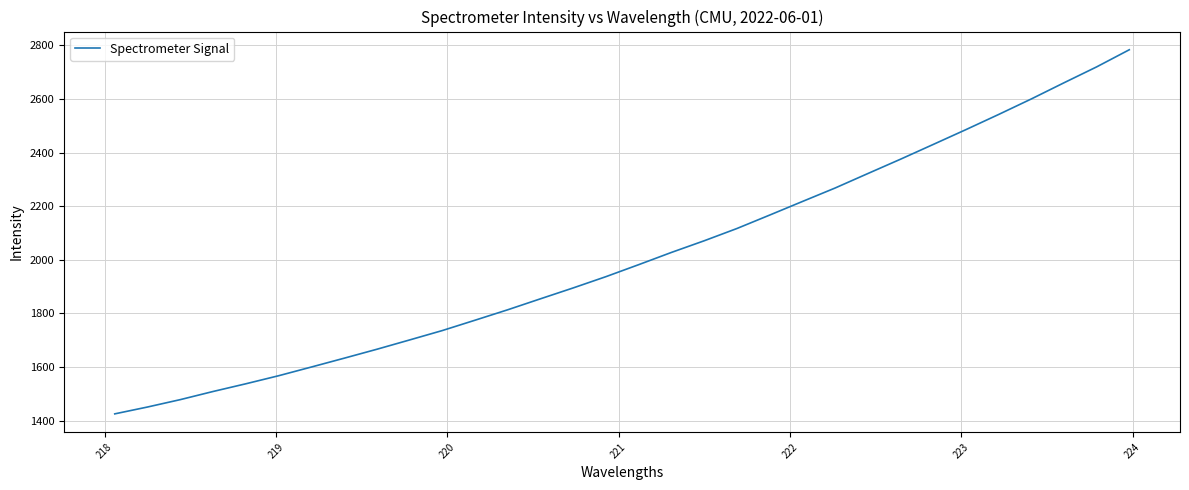

What is the greatest value displayed?

2783.8